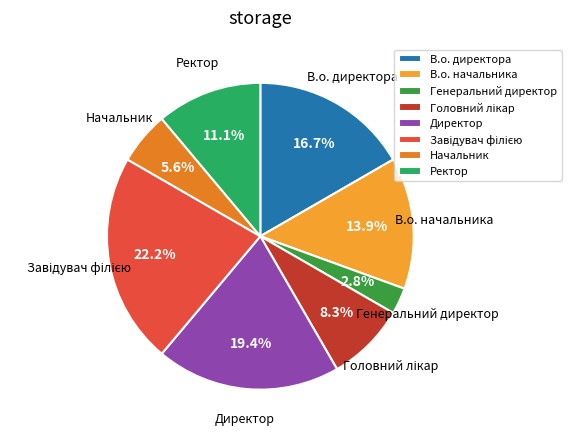

Does any single category account for the majority?

No